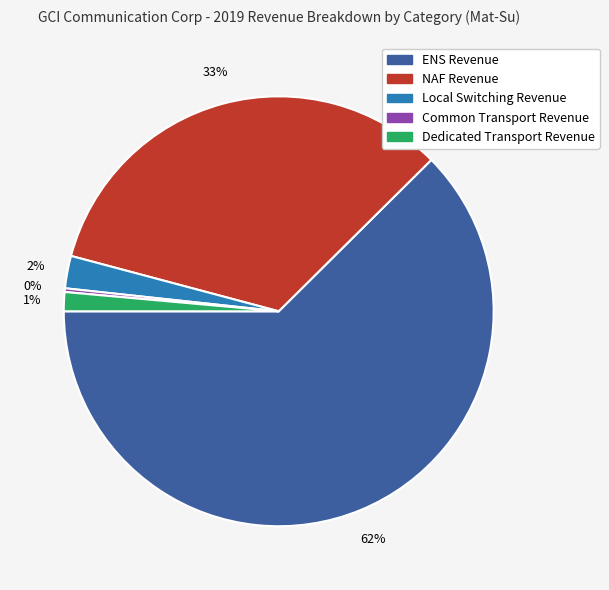

True or false: Dedicated Transport Revenue accounts for 1% of the total.

True